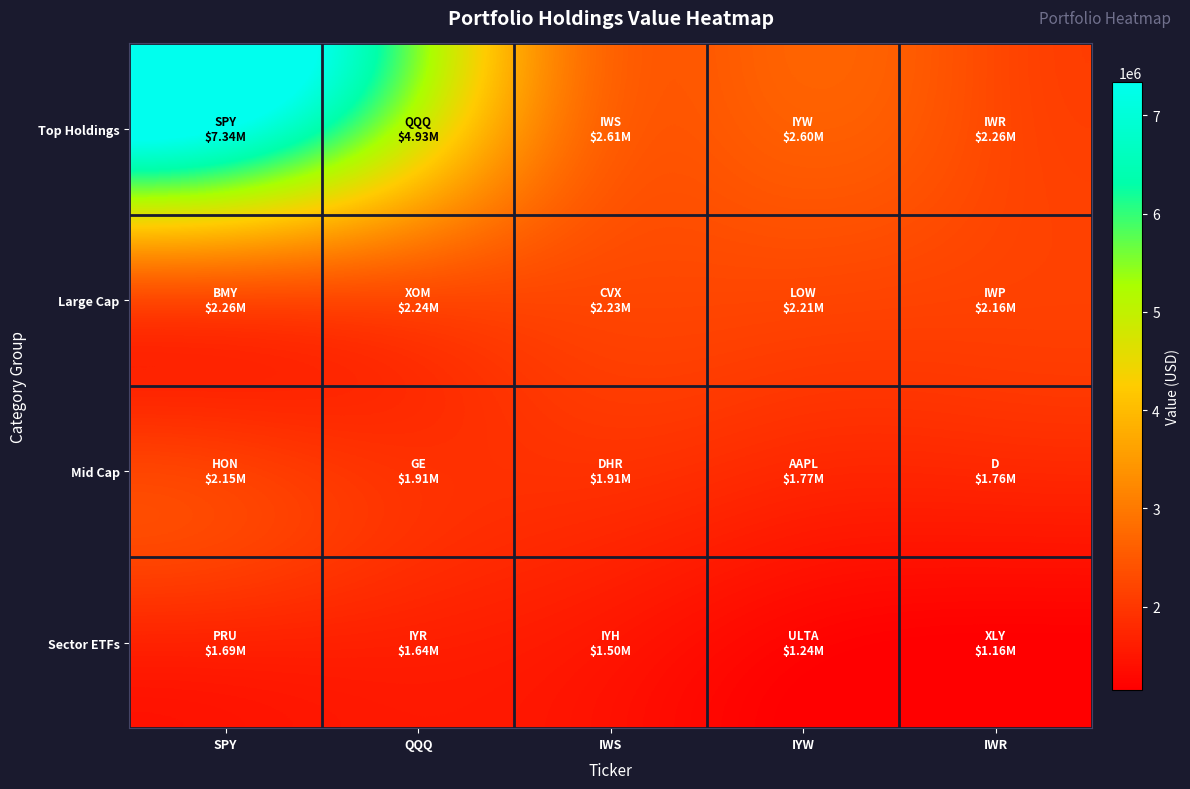

How many series are shown in this chart?

4